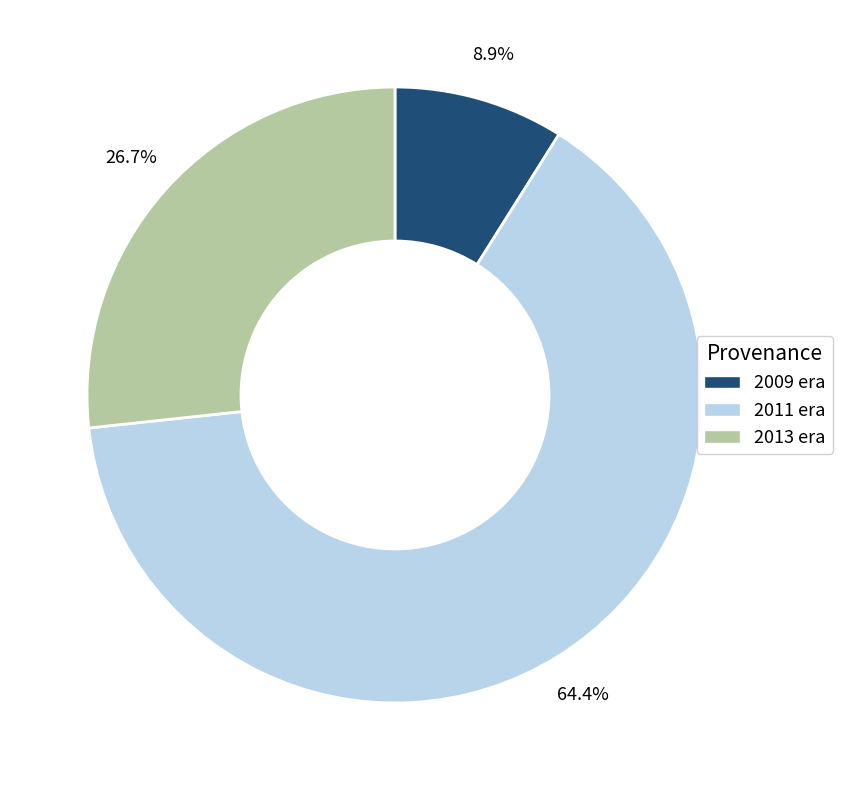

Does any single category account for the majority?

Yes